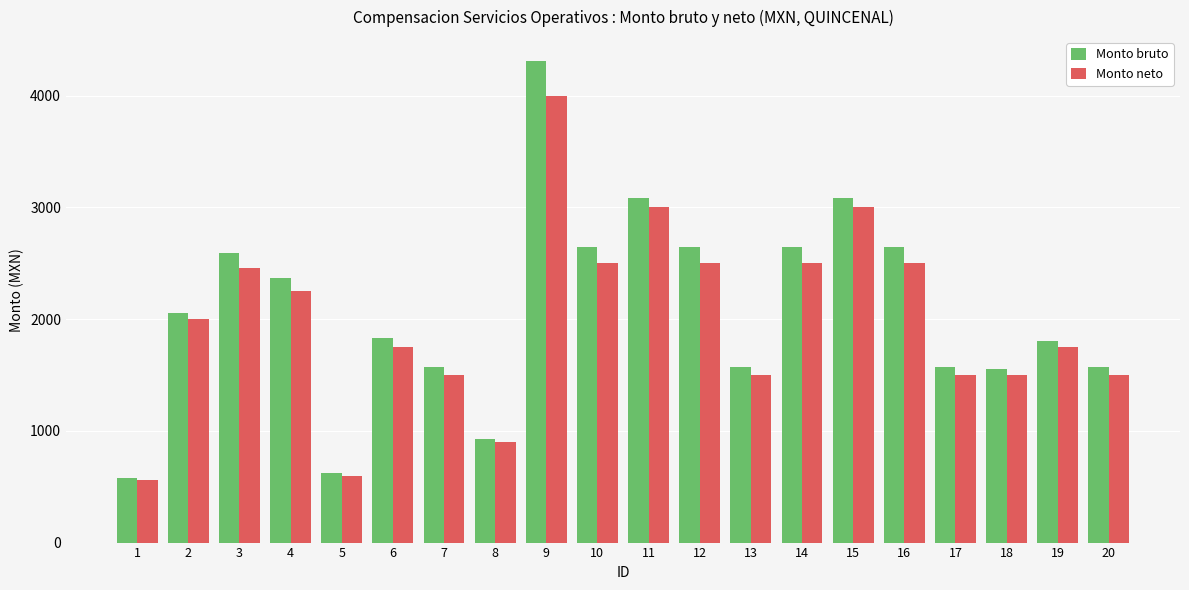

What is the value of the Monto neto bar at the 4th from the left?

2251.4